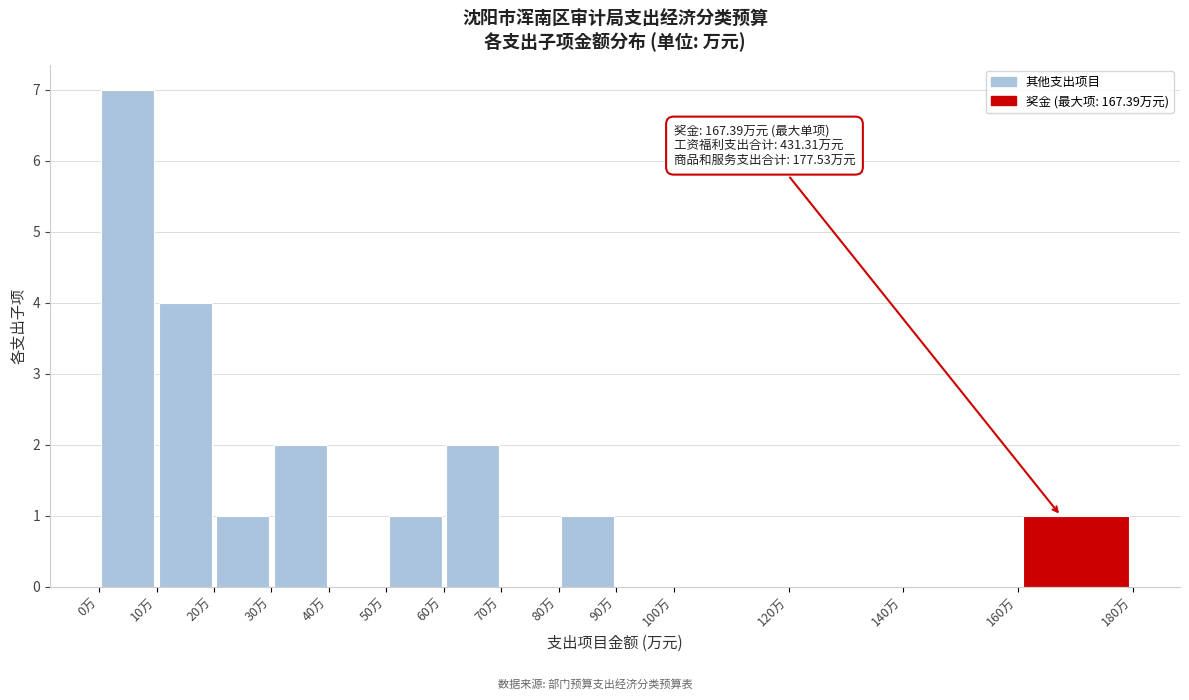

Which range on the x-axis has the tallest bar?

0 to 10